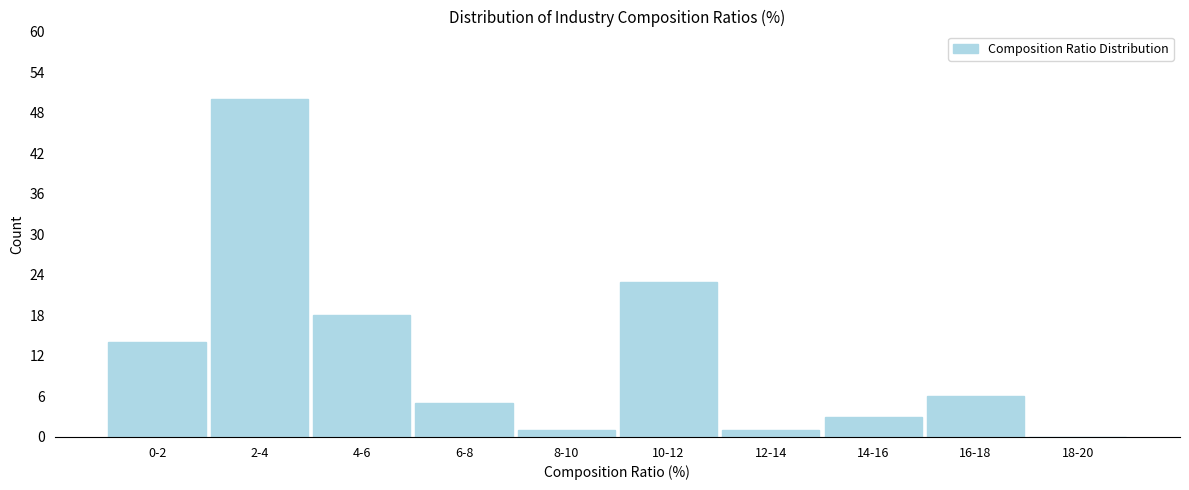

Reading right to left, list all the values displayed in this chart.

18-20=0	16-18=6	14-16=3	12-14=1	10-12=23	8-10=1	6-8=5	4-6=18	2-4=50	0-2=14